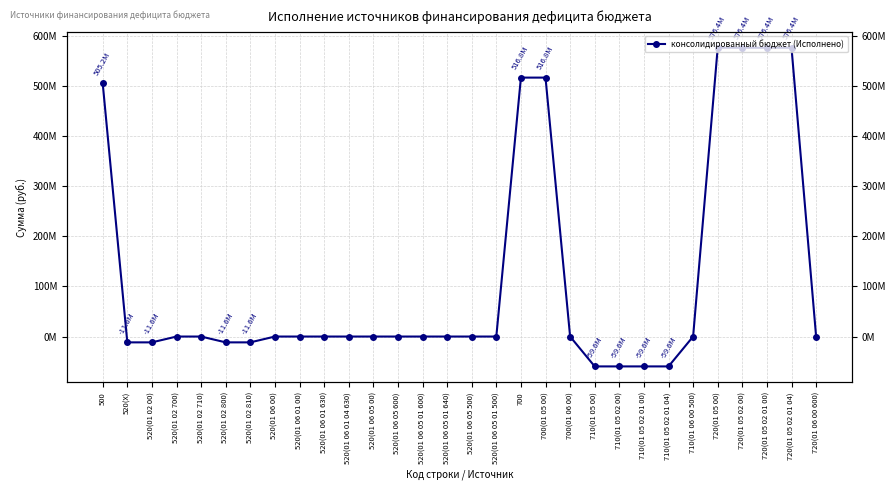

What is the value of the 29th point from the left?

576438710.8